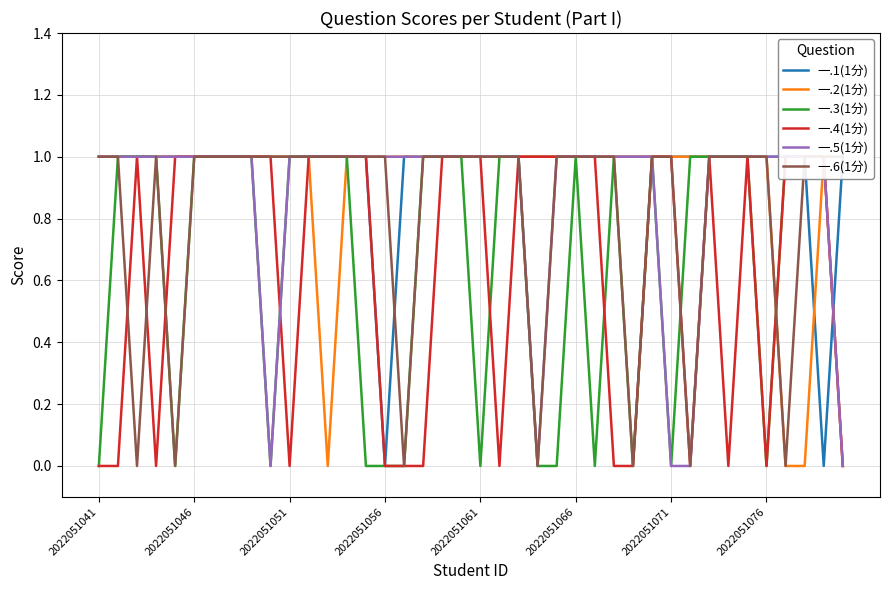

At how many categories does at least one series exceed 0?

40